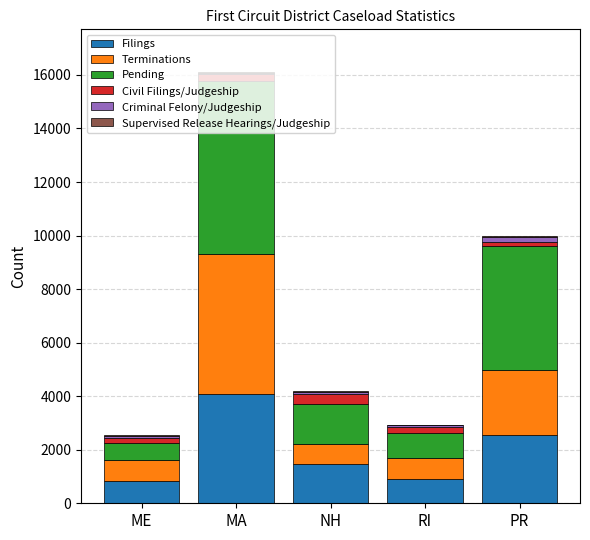

At which label does Filings reach its peak?

MA